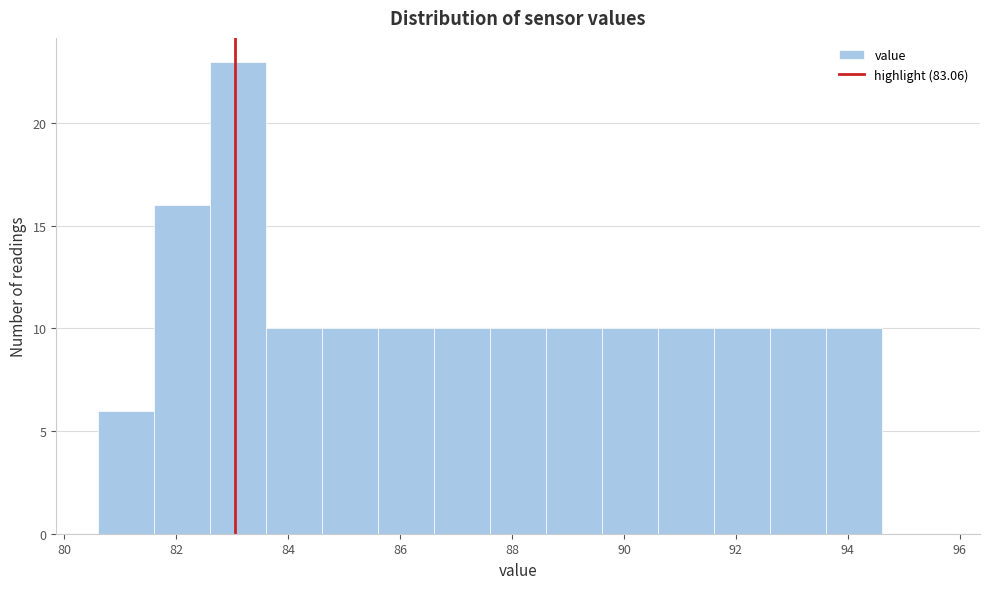

Reading left to right, transcribe this chart: for each bar, give the range it covers on the x-axis and its height. Neither the bar edges nor the heights are printed on the chart, so give them approximately, as read against the axes.

80.6 to 81.6: 6
81.6 to 82.6: 16
82.6 to 83.6: 23
83.6 to 84.6: 10
84.6 to 85.6: 10
85.6 to 86.6: 10
86.6 to 87.6: 10
87.6 to 88.6: 10
88.6 to 89.6: 10
89.6 to 90.6: 10
90.6 to 91.6: 10
91.6 to 92.6: 10
92.6 to 93.6: 10
93.6 to 94.6: 10
94.6 to 95.6: 0